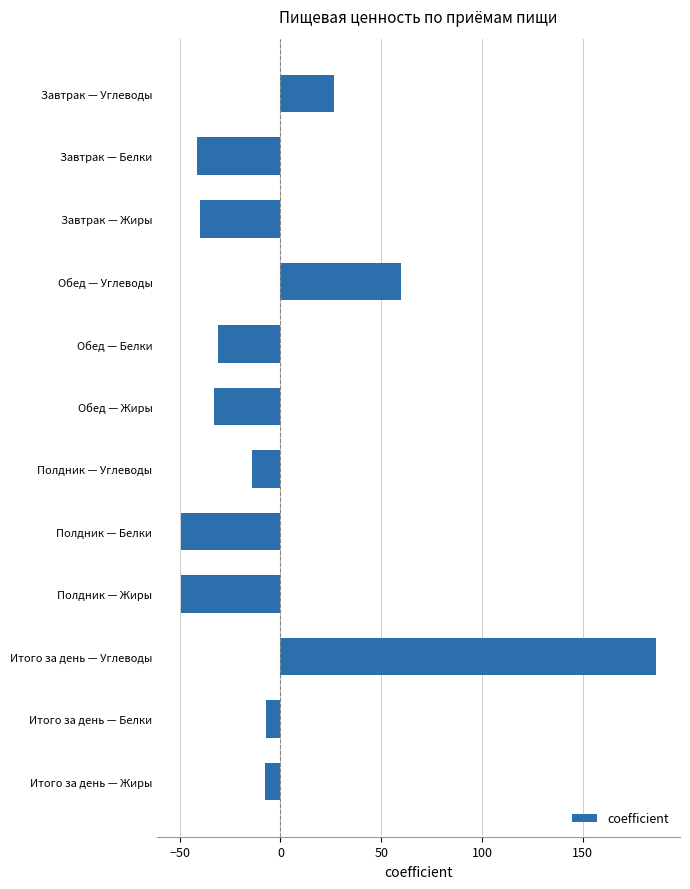

Where is the data nearest to the value 68?

Обед — Углеводы